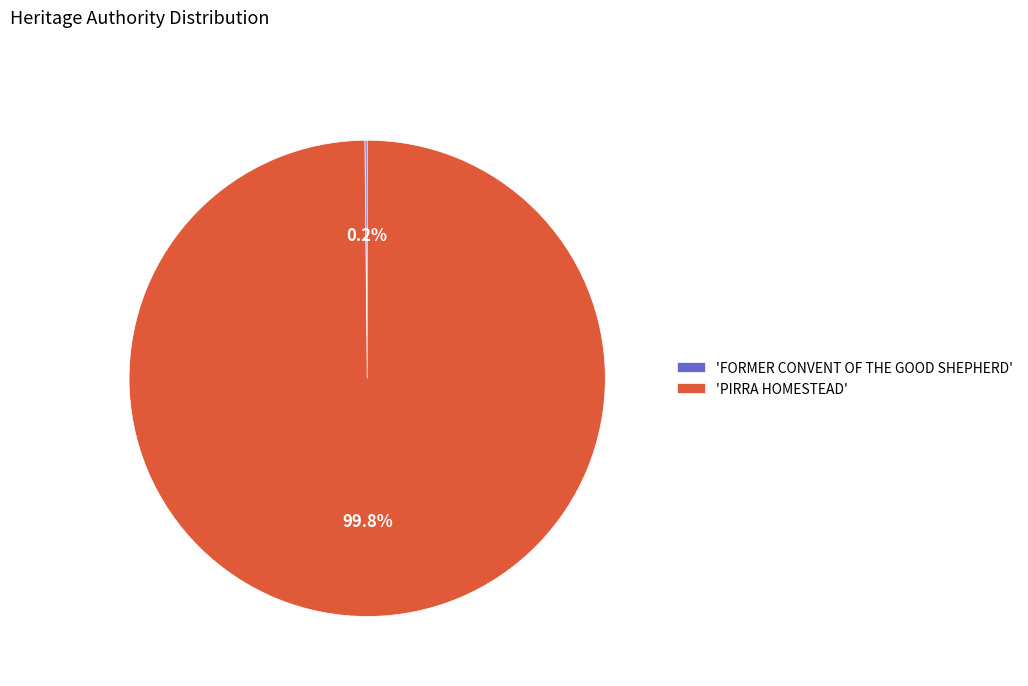

To the nearest percent, what is the difference between the largest and smallest slice percentages?

100%